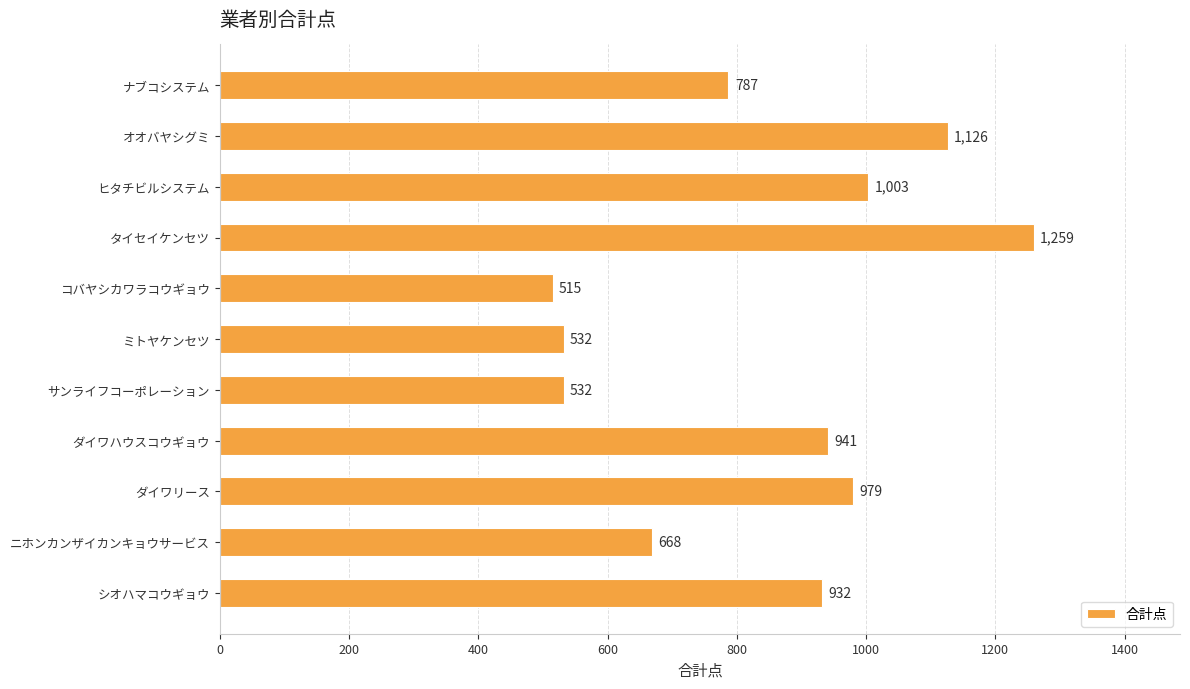

Read the value at ダイワリース.

979